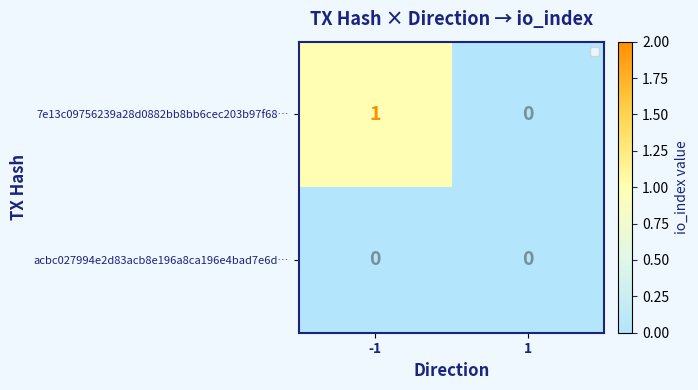

Reading left to right, what are all the values shown in this chart?

7e13c09756239a28d0882bb8bb6cec203b97f68…: -1=1	1=0
acbc027994e2d83acb8e196a8ca196e4bad7e6d…: -1=0	1=0